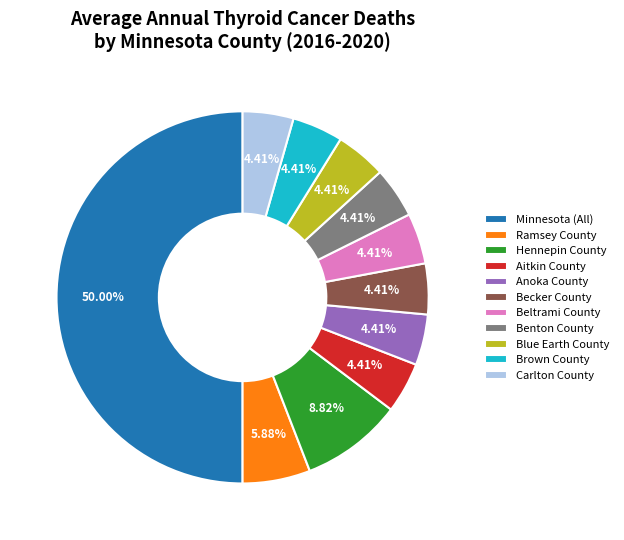

To the nearest percent, what is the average slice percentage?

9%